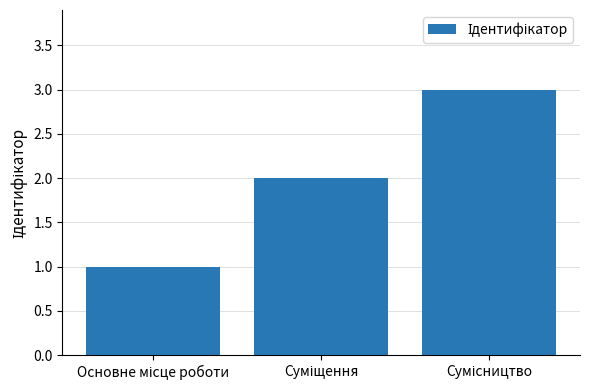

Does the chart contain stacked bars?

No